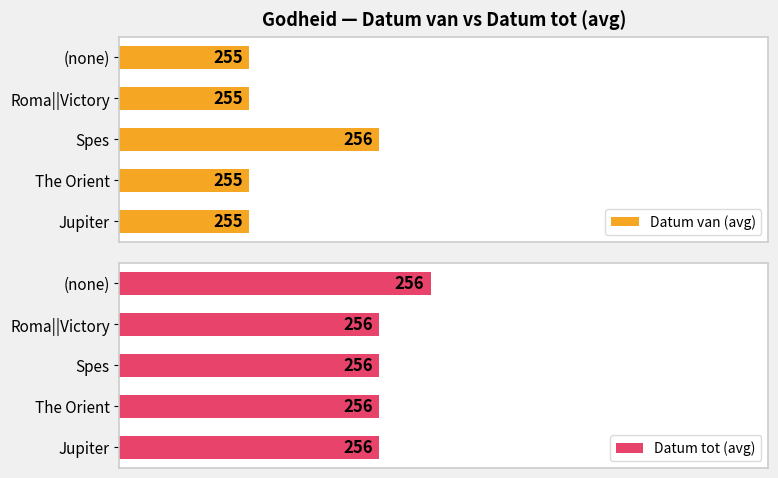

Which category has the highest value in the Datum van (avg) series?

Spes